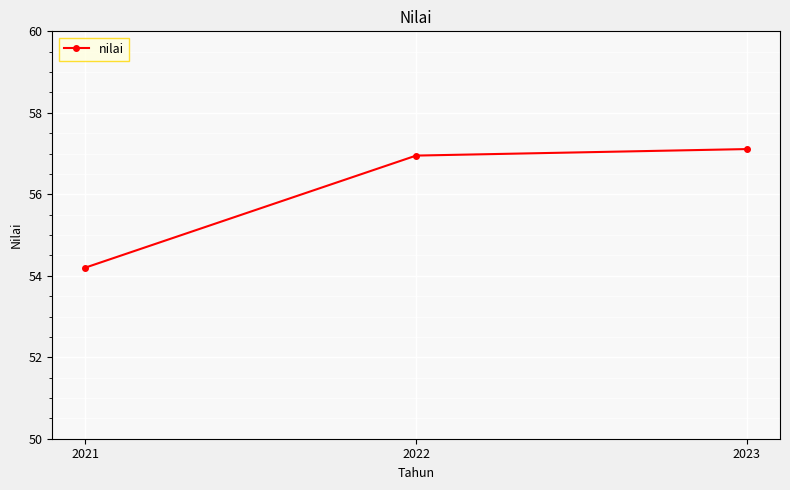

At which label is the value closest to 55?

2021